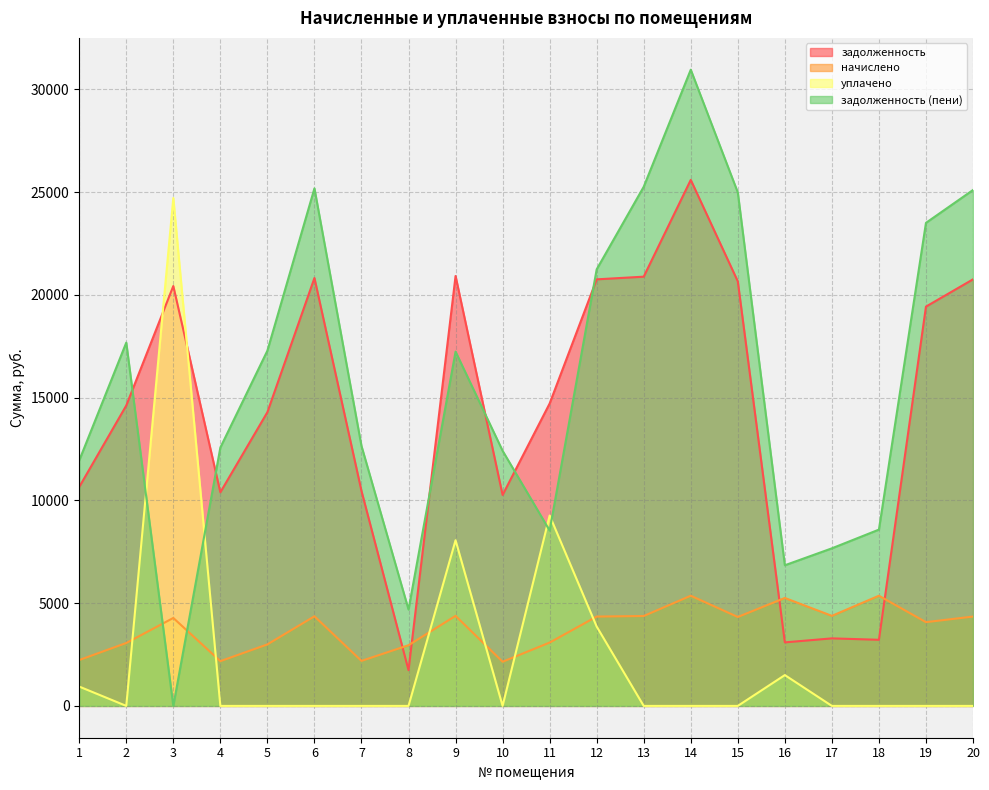

At which label does начислено first exceed 4327?

6